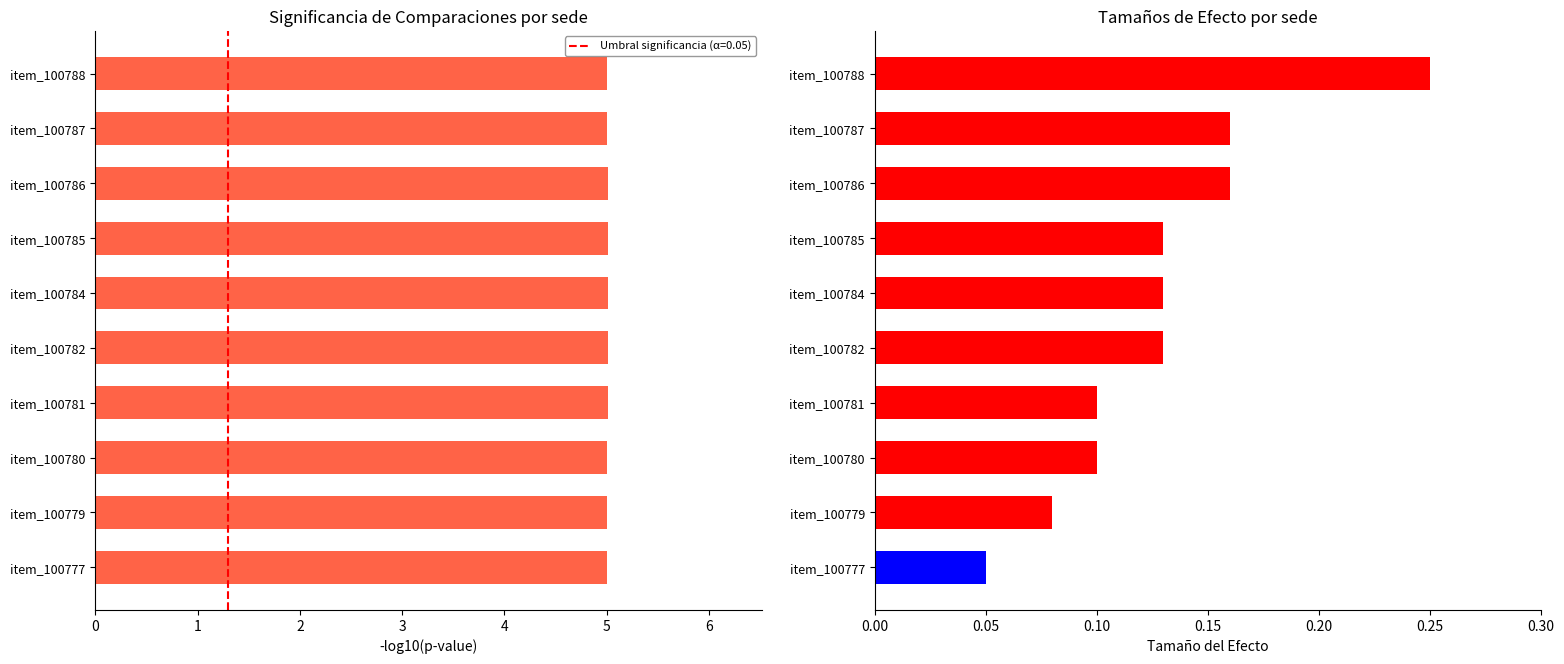

How many distinct data groups are displayed?

1